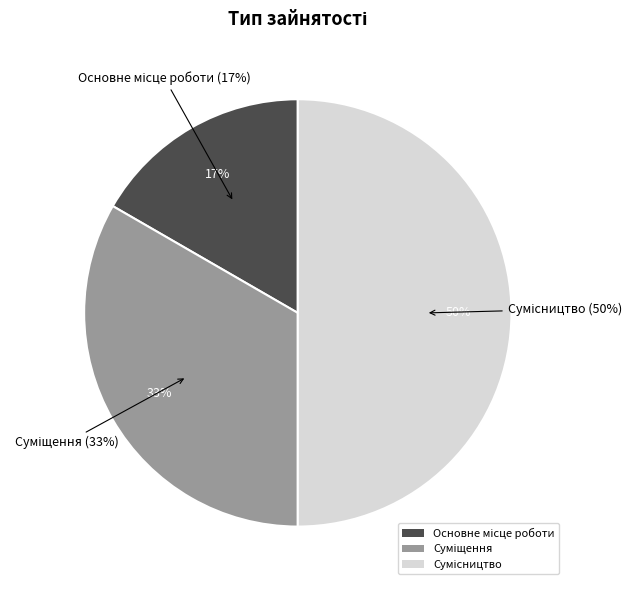

To the nearest percent, what portion does Основне місце роботи represent?

17%